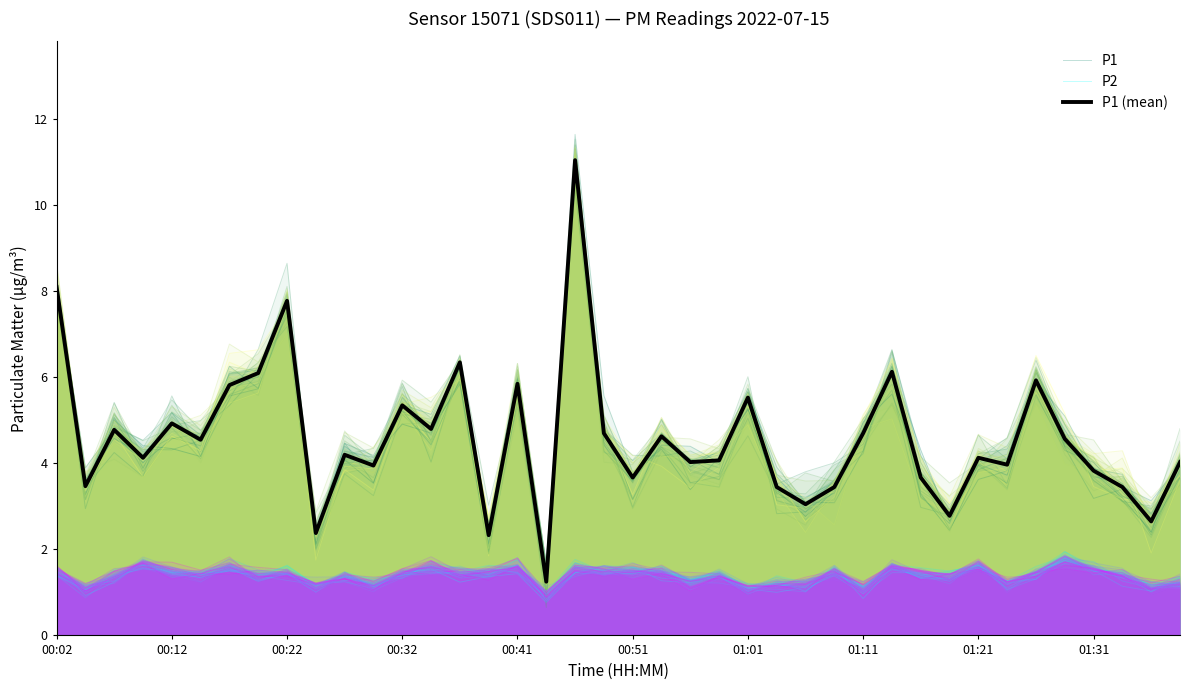

The P2 series shows 2.4 at 00:41. True or false?

False